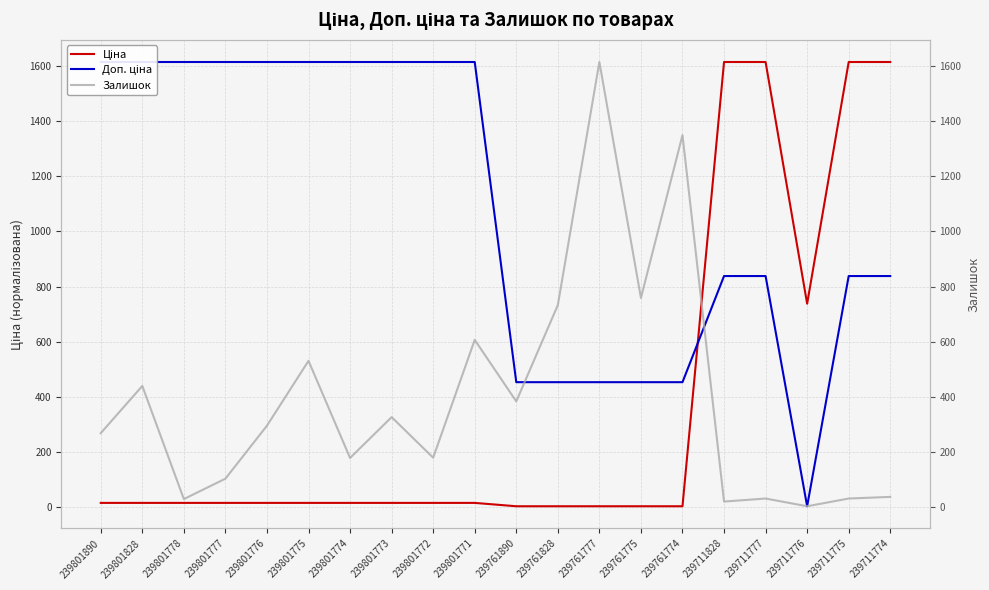

What is the sum of all Залишок values?

7929.0